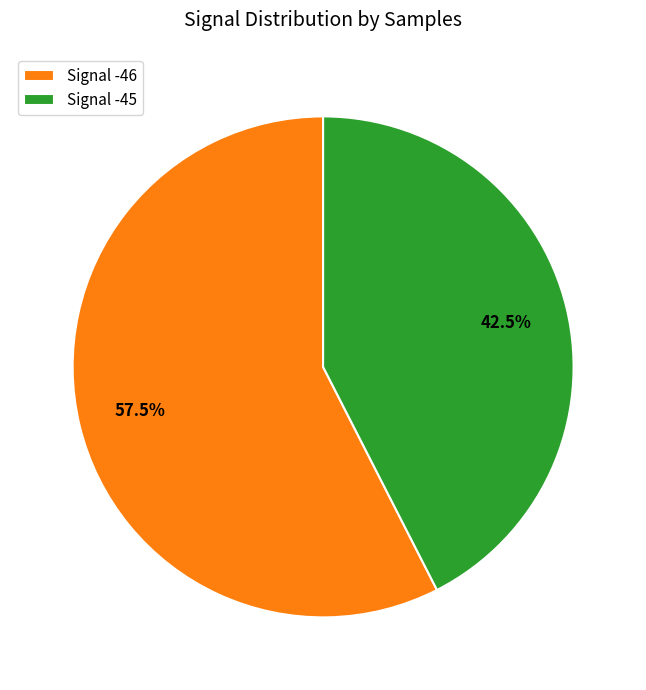

What portion of the pie excludes Signal -46?

42.5%